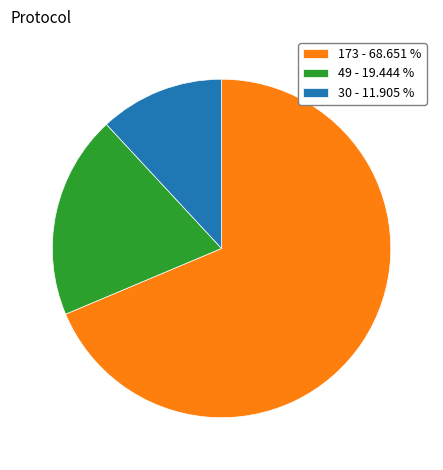

Is there any slice that represents more than half of the pie?

Yes